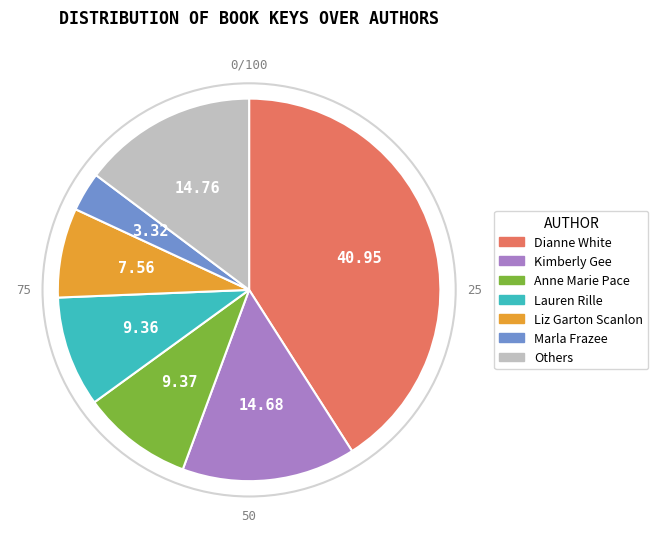

Is there any slice that represents more than half of the pie?

No